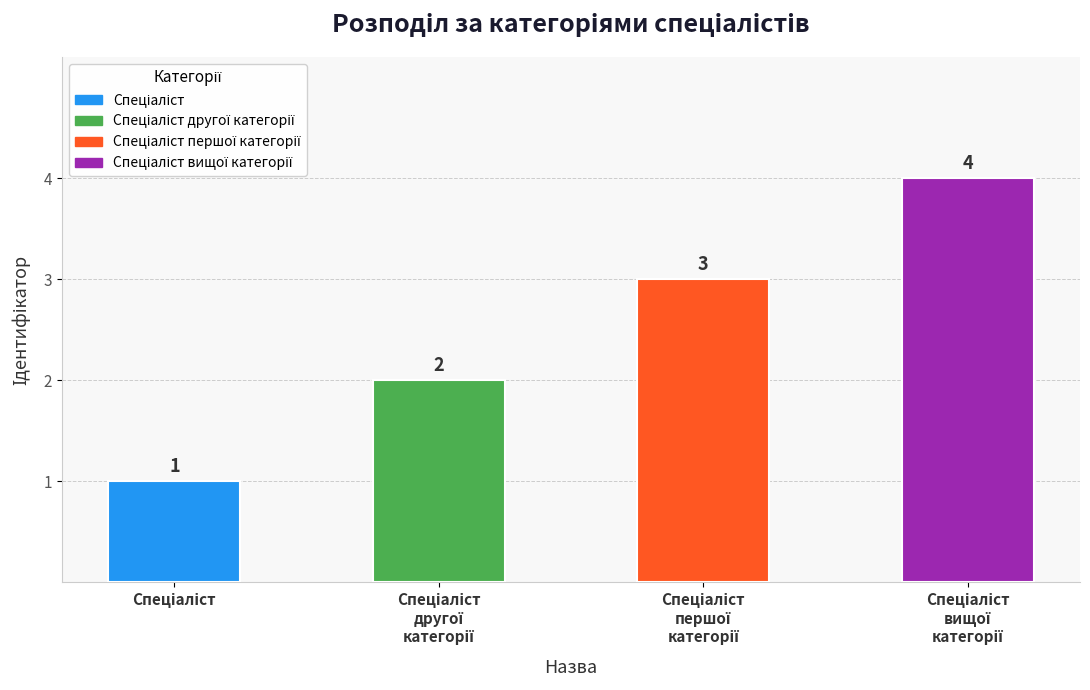

What is the difference between the maximum and minimum values?

3